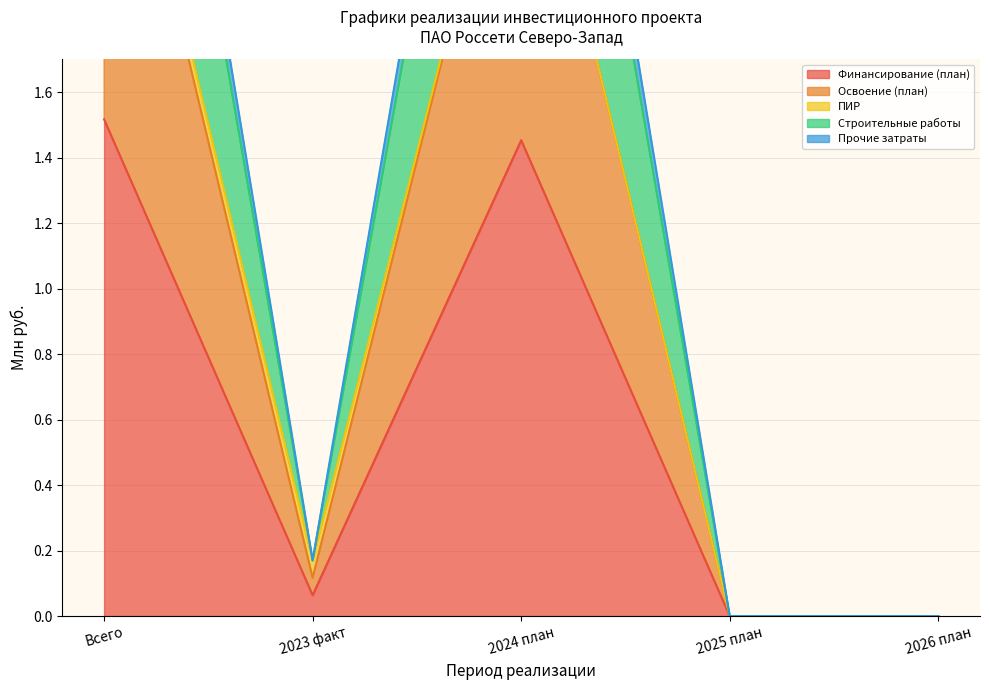

What is the sum of the Освоение (план) values at 2026 план and Всего?

2.8